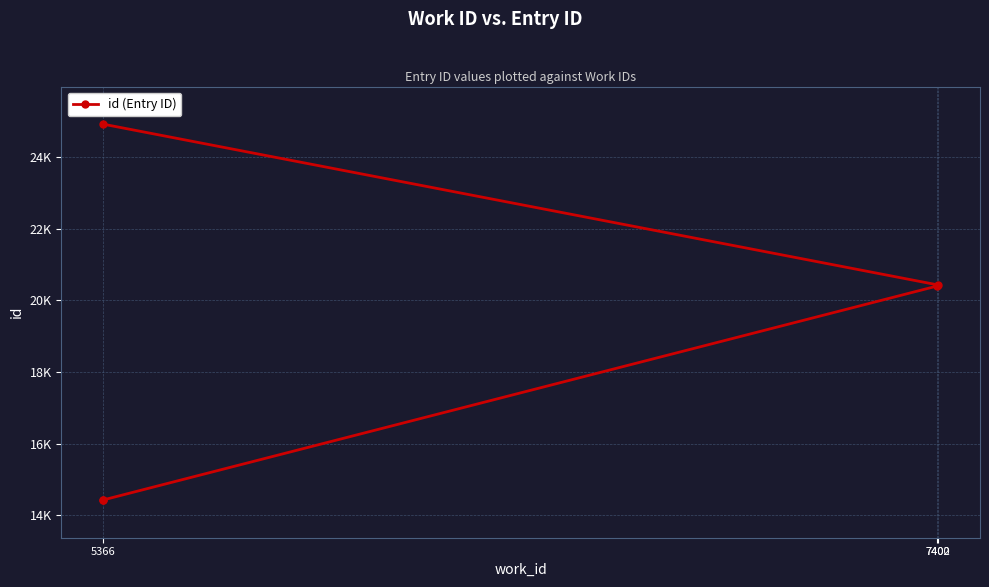

Count the number of values greater than 20406.

2